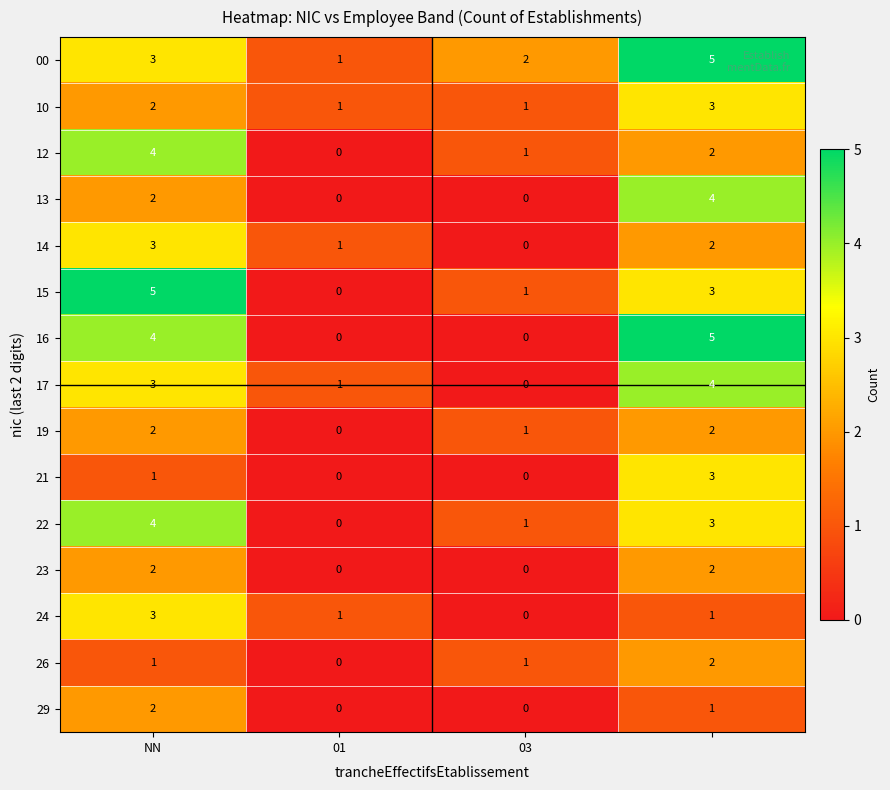

What is the greatest value displayed?

5